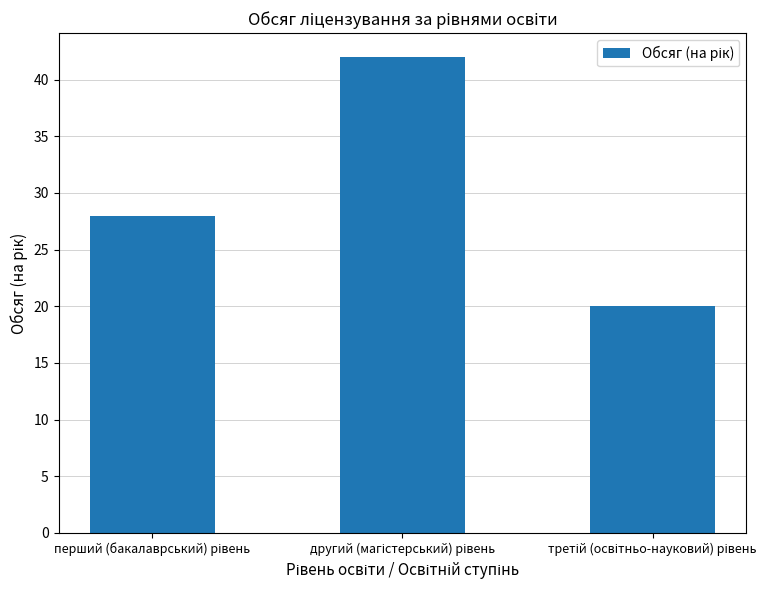

What is the sum of all values?

90